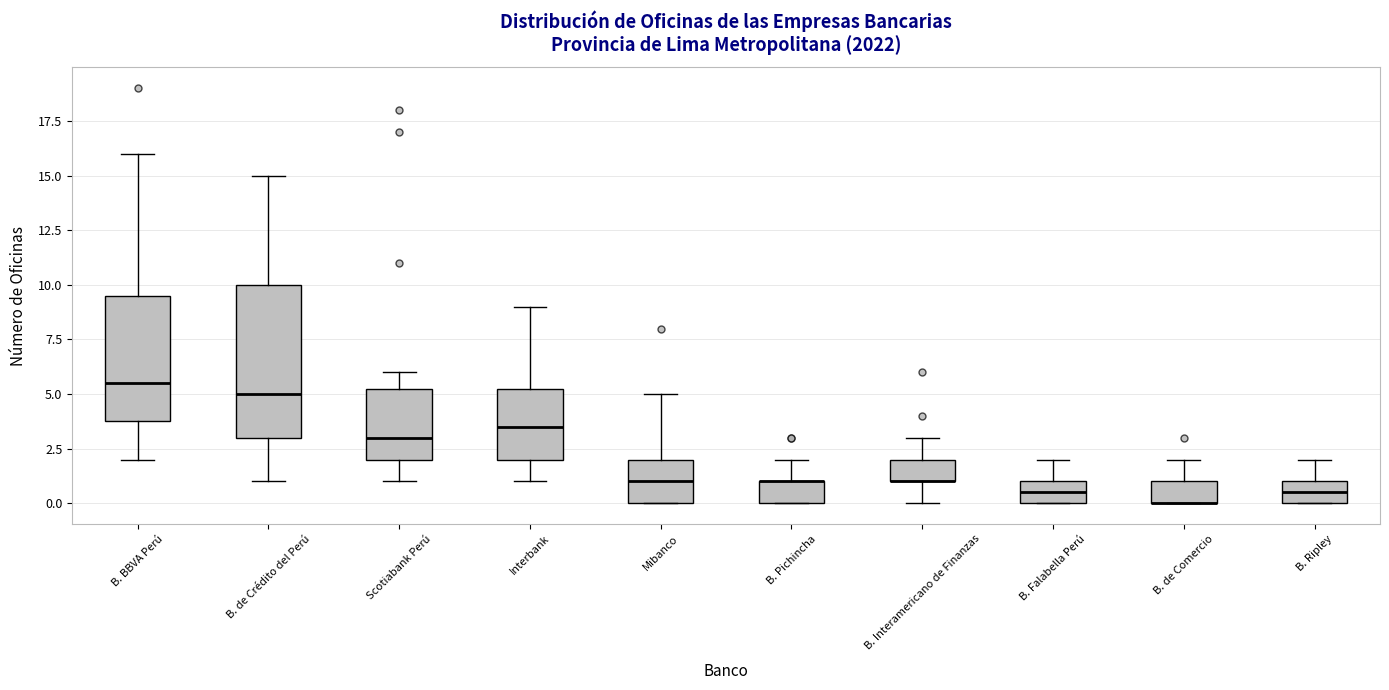

Which box is the tallest, from its lower edge to its upper edge?

B. de Crédito del Perú